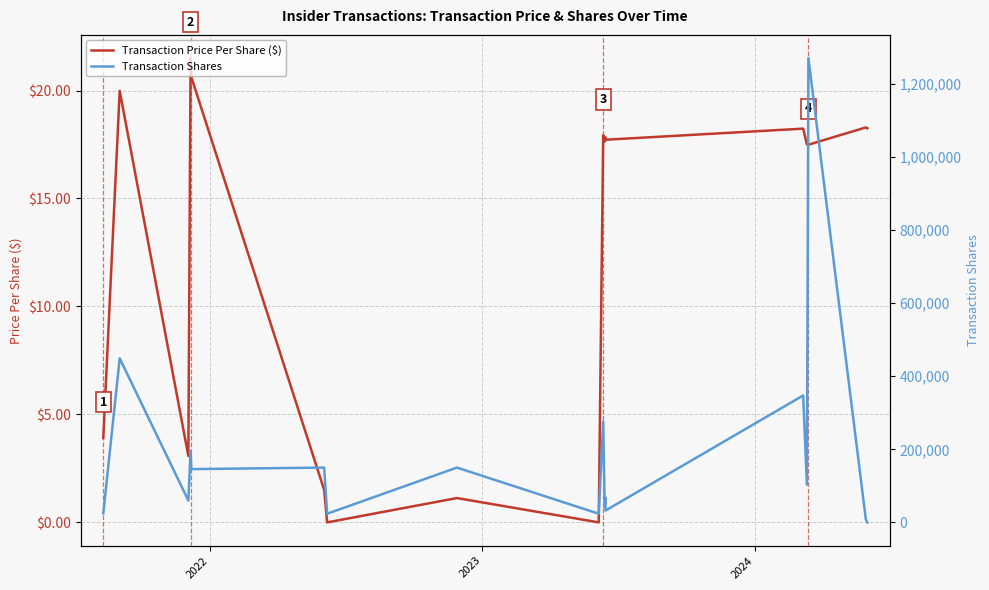

Count the number of data series in this chart.

2